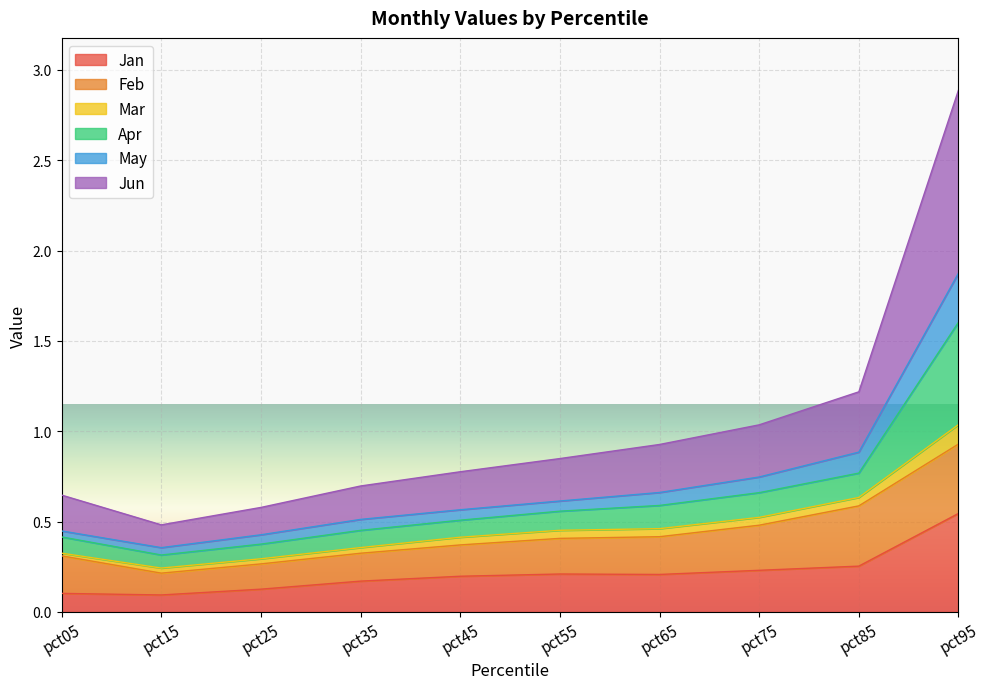

At which category is the sum across all series the highest?

pct95